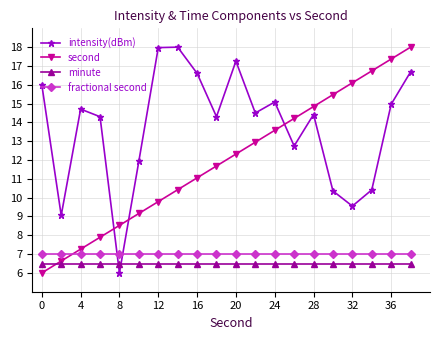

Reading right to left, list all the values displayed in this chart.

intensity(dBm): 16.7	15.0	10.4	9.6	10.4	14.4	12.7	15.1	14.5	17.3	14.3	16.6	18.0	18.0	11.9	6.0	14.3	14.7	9.1	16.0
second: 18.0	17.4	16.7	16.1	15.5	14.8	14.2	13.6	12.9	12.3	11.7	11.1	10.4	9.8	9.2	8.5	7.9	7.3	6.6	6.0
minute: 6.5	6.5	6.5	6.5	6.5	6.5	6.5	6.5	6.5	6.5	6.5	6.5	6.5	6.5	6.5	6.5	6.5	6.5	6.5	6.5
fractional second: 7.0	7.0	7.0	7.0	7.0	7.0	7.0	7.0	7.0	7.0	7.0	7.0	7.0	7.0	7.0	7.0	7.0	7.0	7.0	7.0